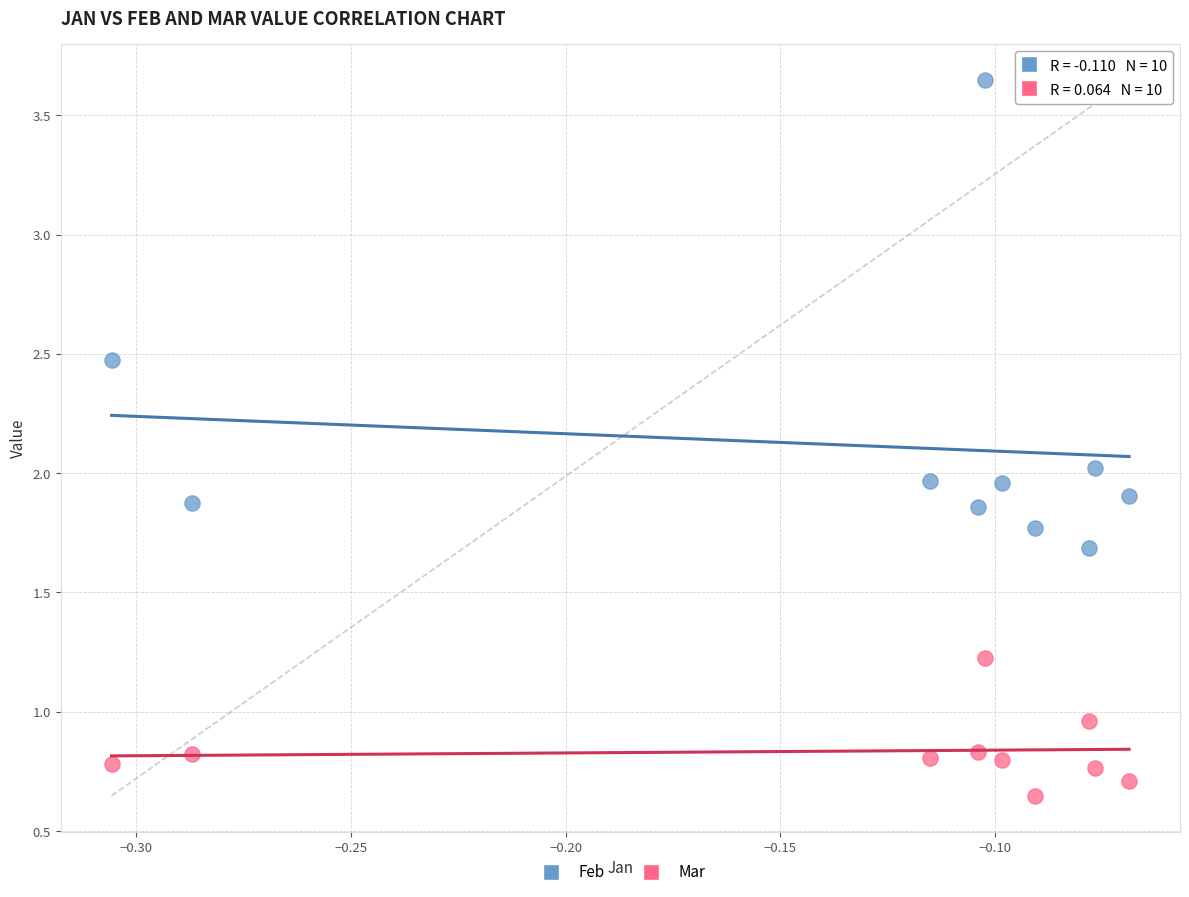

Which series contains the highest Y value?

Feb